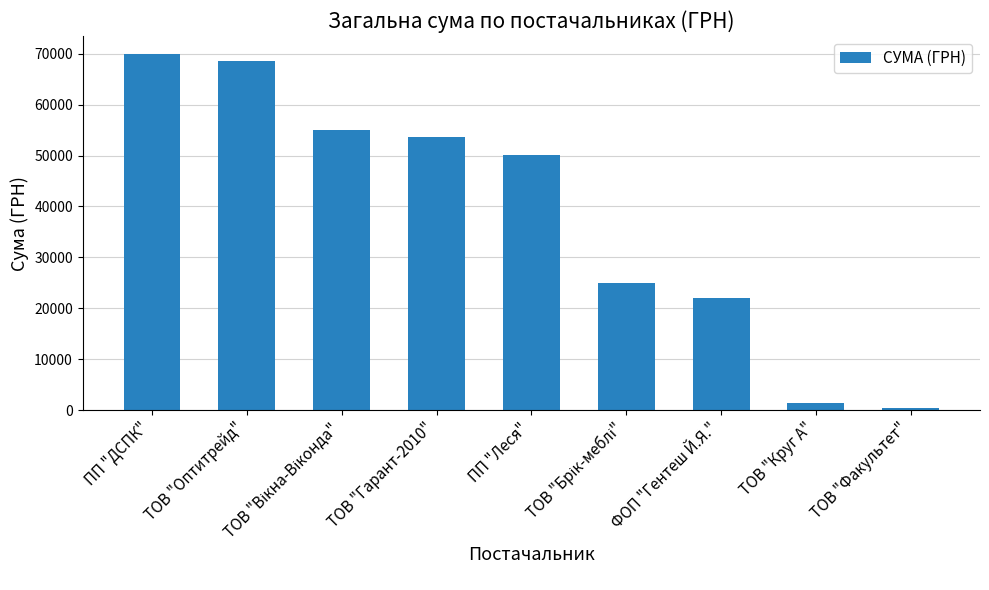

Count the number of categories in the chart.

9